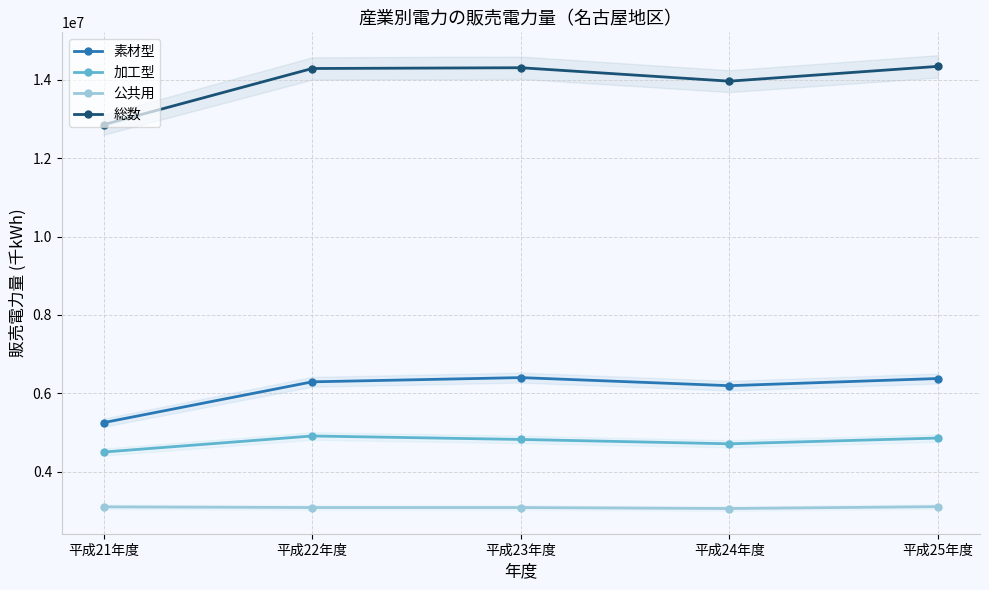

Reading right to left, extract all data points from this chart.

素材型: 6377710	6194340	6400909	6292681	5251261
加工型: 4858105	4711309	4822370	4910993	4501031
公共用: 3107222	3059542	3084724	3084873	3102386
総数: 14343037	13965191	14308003	14288547	12854678